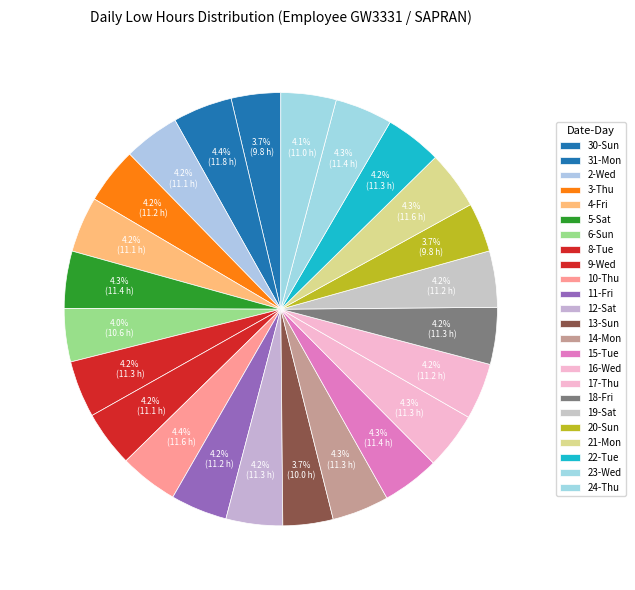

Is it true that 24-Thu is 4% of the pie?

True